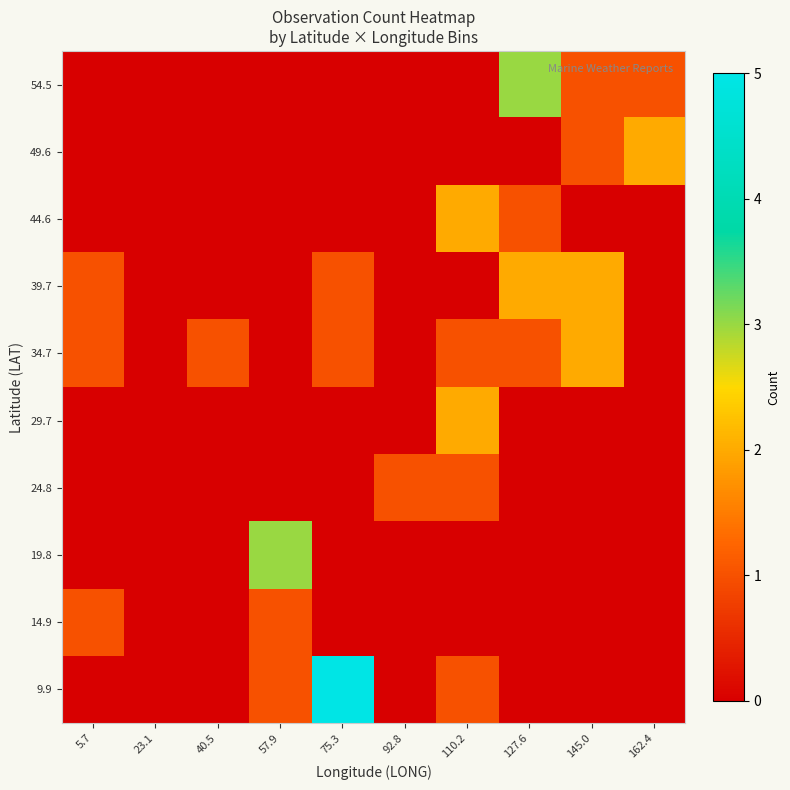

Reading left to right, transcribe all the data shown in this chart.

9.9: 5.7=0	23.1=0	40.5=0	57.9=1	75.3=5	92.8=0	110.2=1	127.6=0	145.0=0	162.4=0
14.9: 5.7=1	23.1=0	40.5=0	57.9=1	75.3=0	92.8=0	110.2=0	127.6=0	145.0=0	162.4=0
19.8: 5.7=0	23.1=0	40.5=0	57.9=3	75.3=0	92.8=0	110.2=0	127.6=0	145.0=0	162.4=0
24.8: 5.7=0	23.1=0	40.5=0	57.9=0	75.3=0	92.8=1	110.2=1	127.6=0	145.0=0	162.4=0
29.7: 5.7=0	23.1=0	40.5=0	57.9=0	75.3=0	92.8=0	110.2=2	127.6=0	145.0=0	162.4=0
34.7: 5.7=1	23.1=0	40.5=1	57.9=0	75.3=1	92.8=0	110.2=1	127.6=1	145.0=2	162.4=0
39.7: 5.7=1	23.1=0	40.5=0	57.9=0	75.3=1	92.8=0	110.2=0	127.6=2	145.0=2	162.4=0
44.6: 5.7=0	23.1=0	40.5=0	57.9=0	75.3=0	92.8=0	110.2=2	127.6=1	145.0=0	162.4=0
49.6: 5.7=0	23.1=0	40.5=0	57.9=0	75.3=0	92.8=0	110.2=0	127.6=0	145.0=1	162.4=2
54.5: 5.7=0	23.1=0	40.5=0	57.9=0	75.3=0	92.8=0	110.2=0	127.6=3	145.0=1	162.4=1